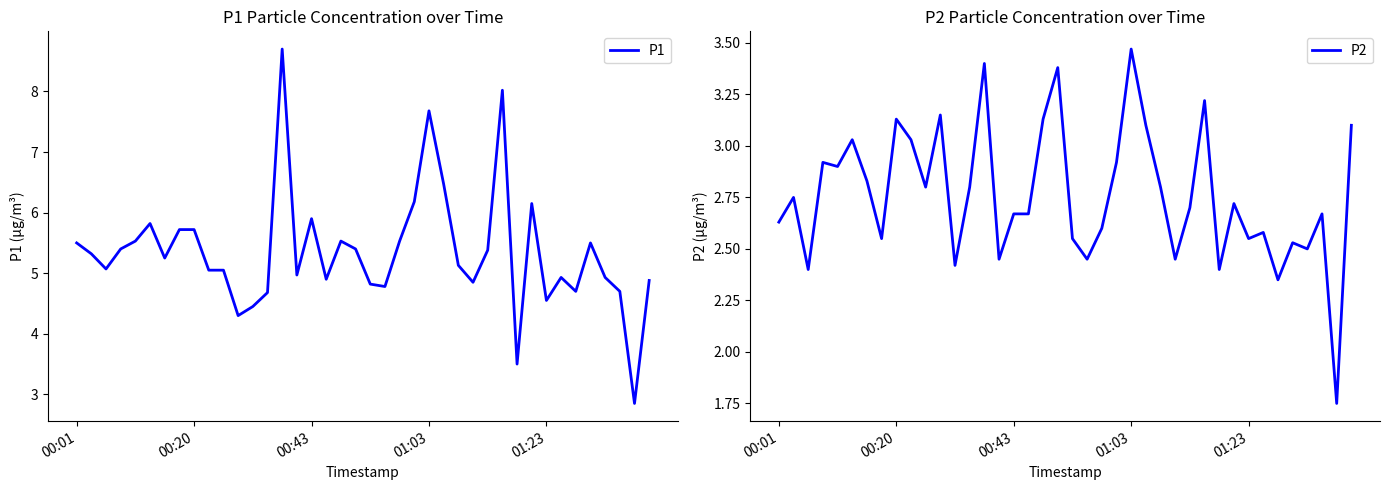

Which series has the largest total across all categories?

P1